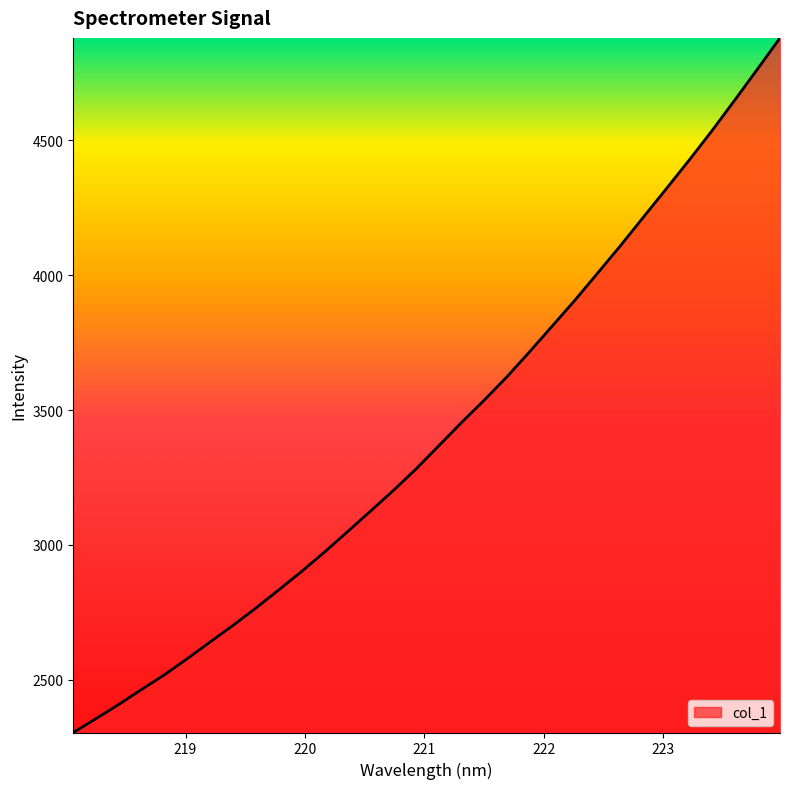

What is the difference between the maximum and minimum values?

2575.1